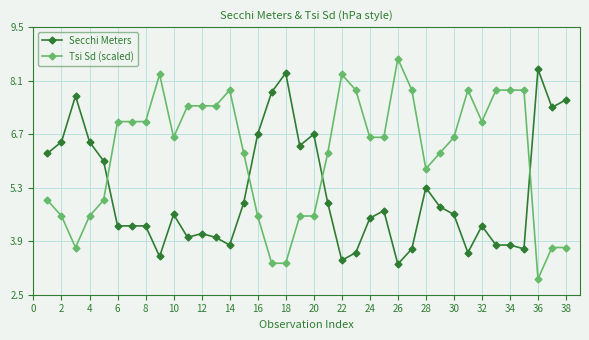

How many data points does each series have?

38